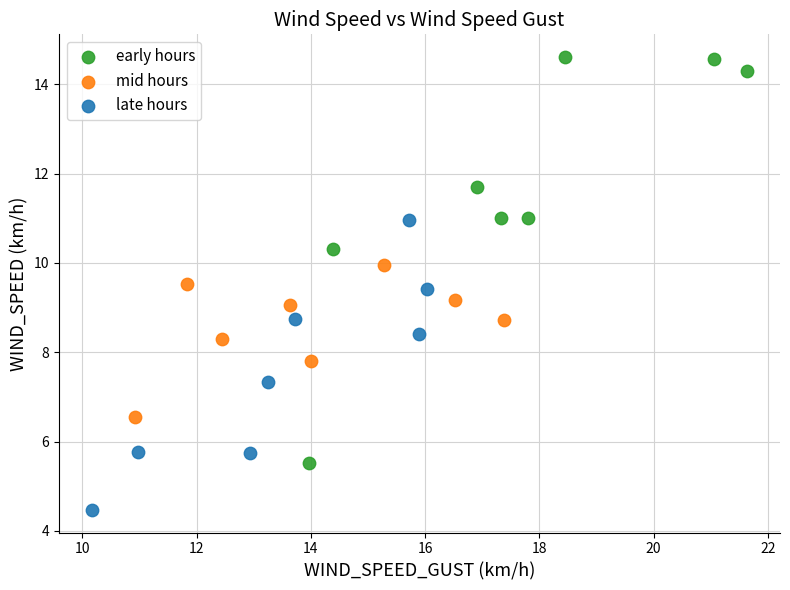

Which series reaches the minimum Y coordinate?

late hours